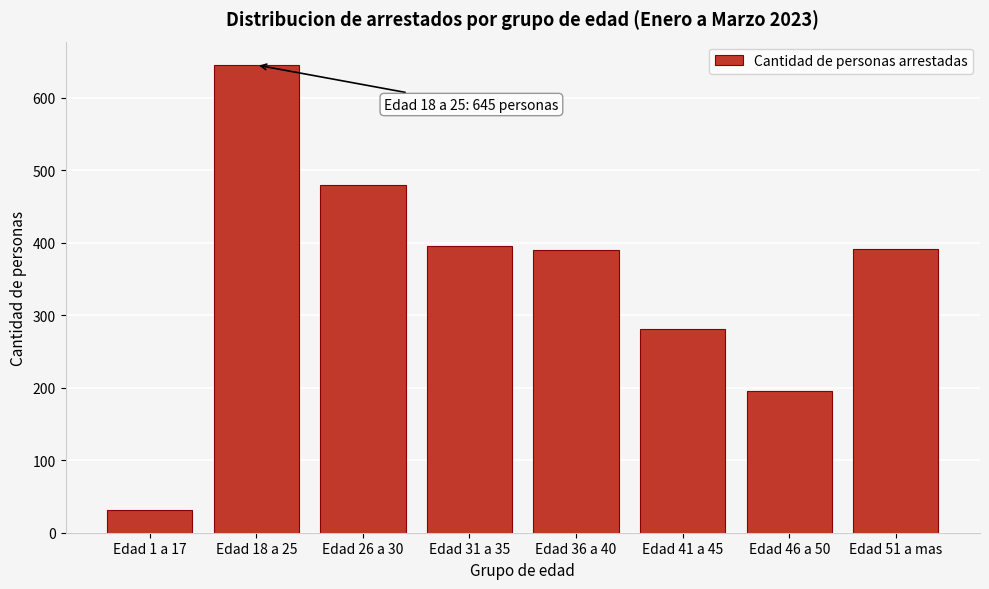

What is the label of the 3rd bar from the right?

Edad 41 a 45